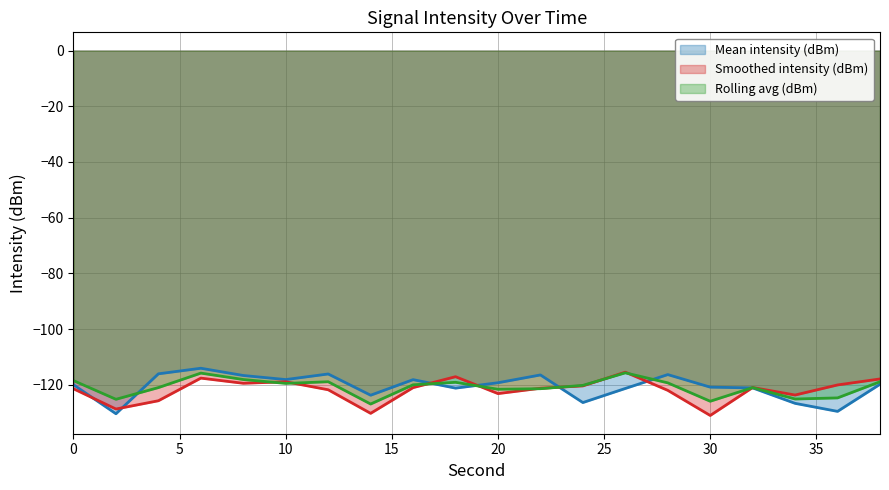

Is it true that Smoothed intensity (dBm) equals -31.7 at 16?

False